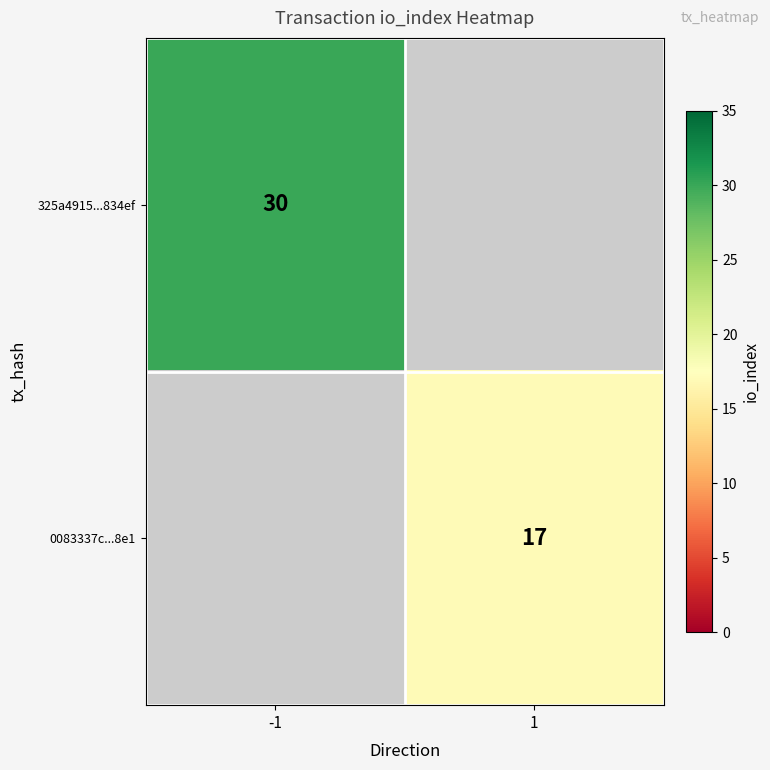

Is it true that 0083337c...8e1 equals 8 at 1?

False